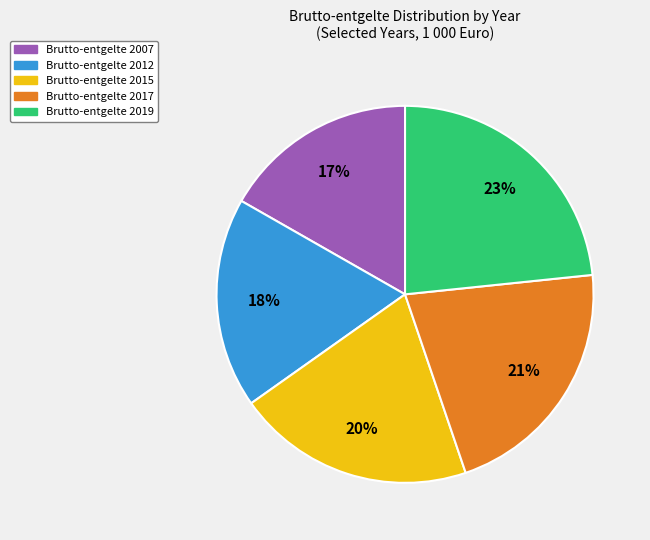

How many slices are in this pie chart?

5